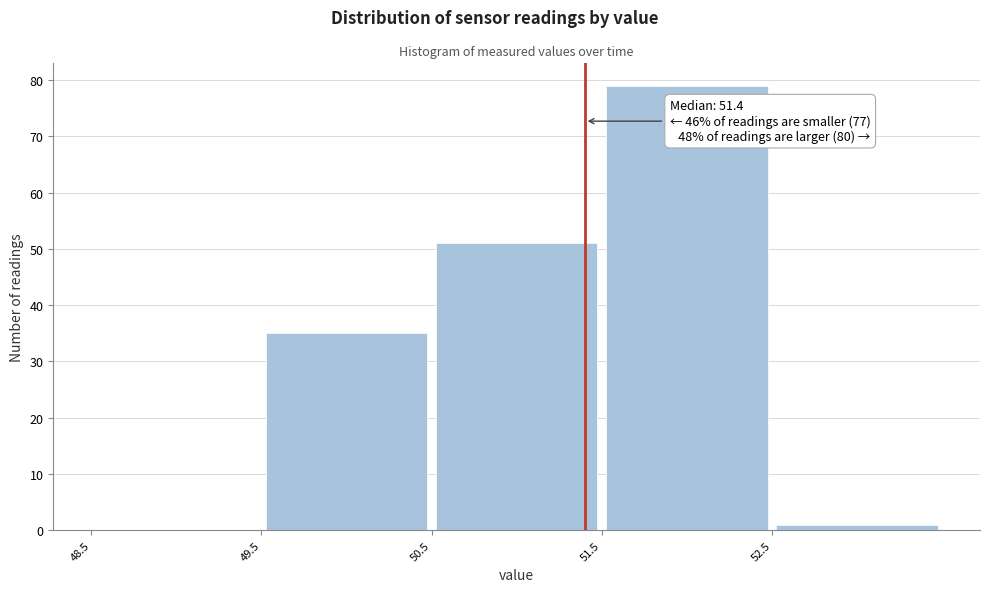

Over which range of the x-axis is the bar tallest?

51.5 to 52.5